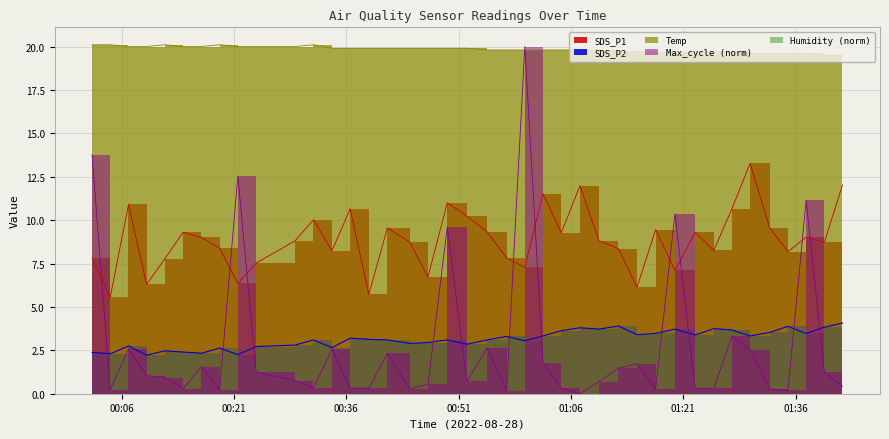

What is the average value of the SDS_P1 series?

8.9